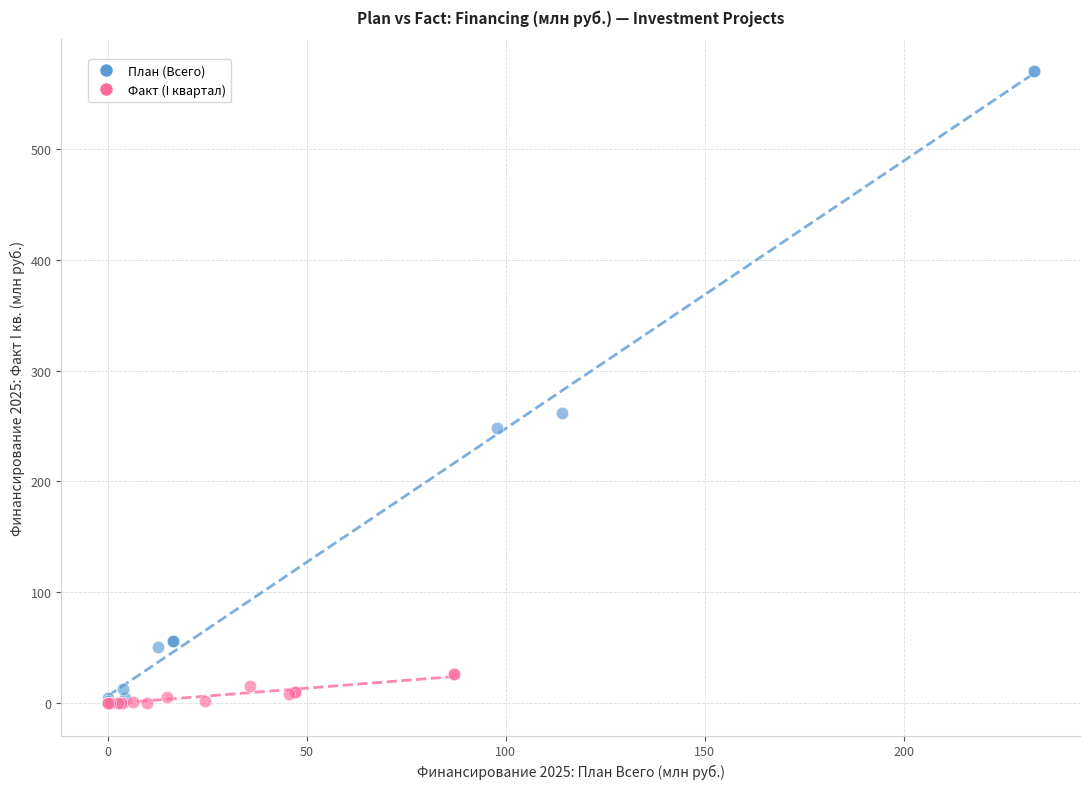

What are all the series names shown in the legend?

План (Всего), Факт (I квартал)